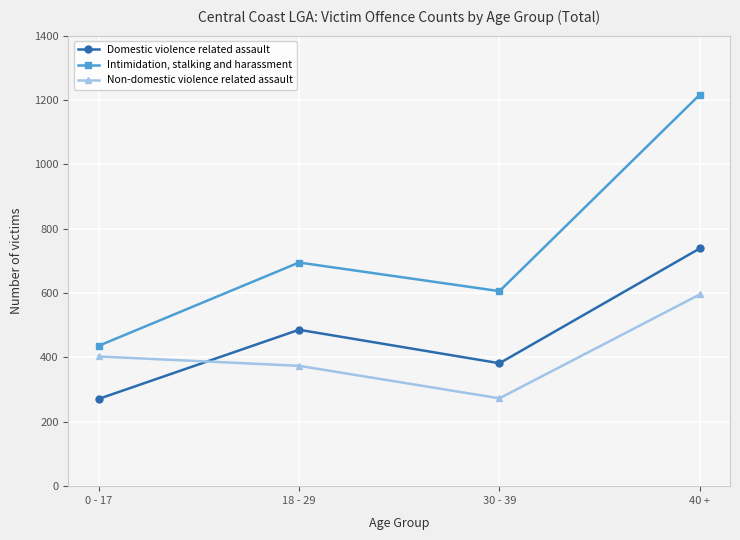

True or false: Non-domestic violence related assault and Intimidation, stalking and harassment cross at least once.

False